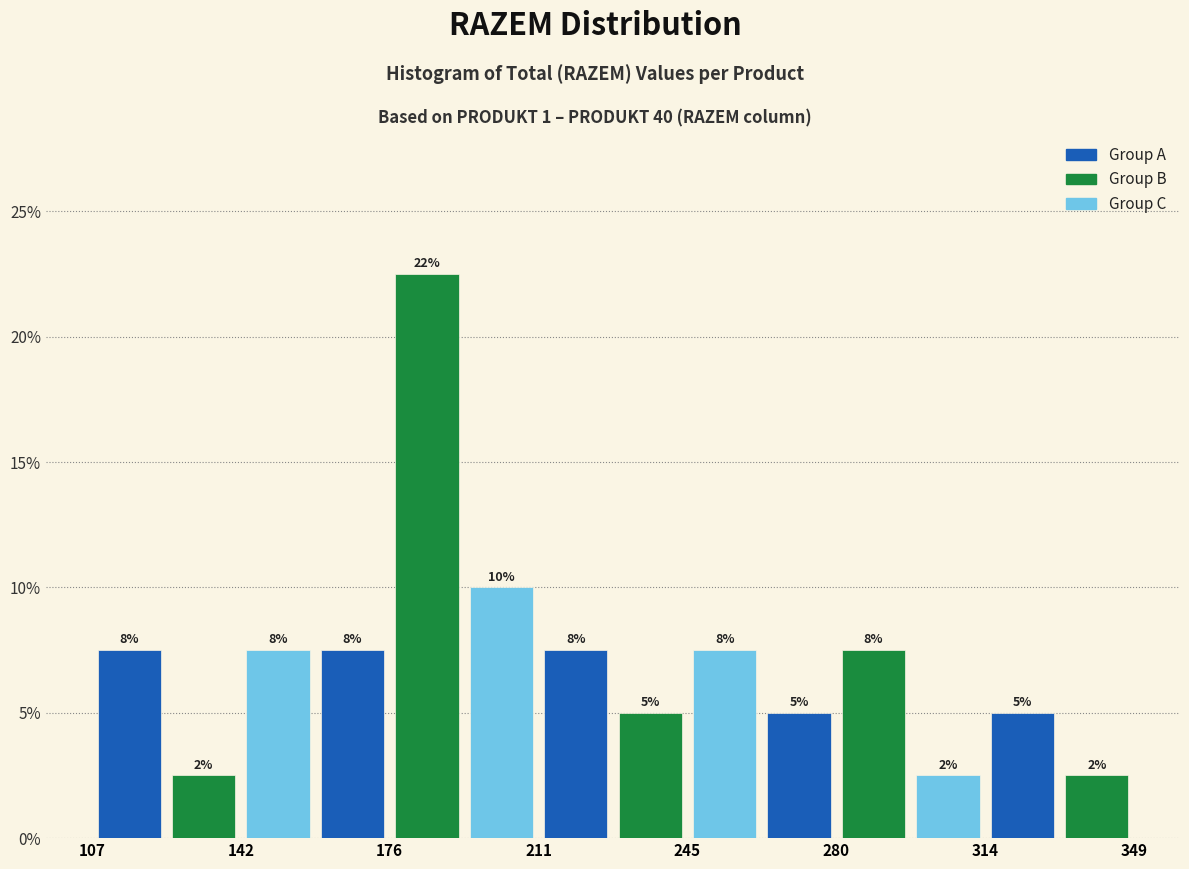

Around what value on the x-axis is the tallest bar? Give the approximate position of its centre, as read against the axis.

185